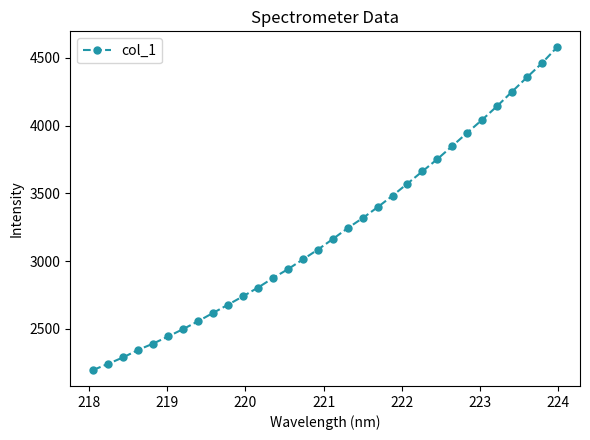

What is the value of the 2nd point from the left?

2242.8